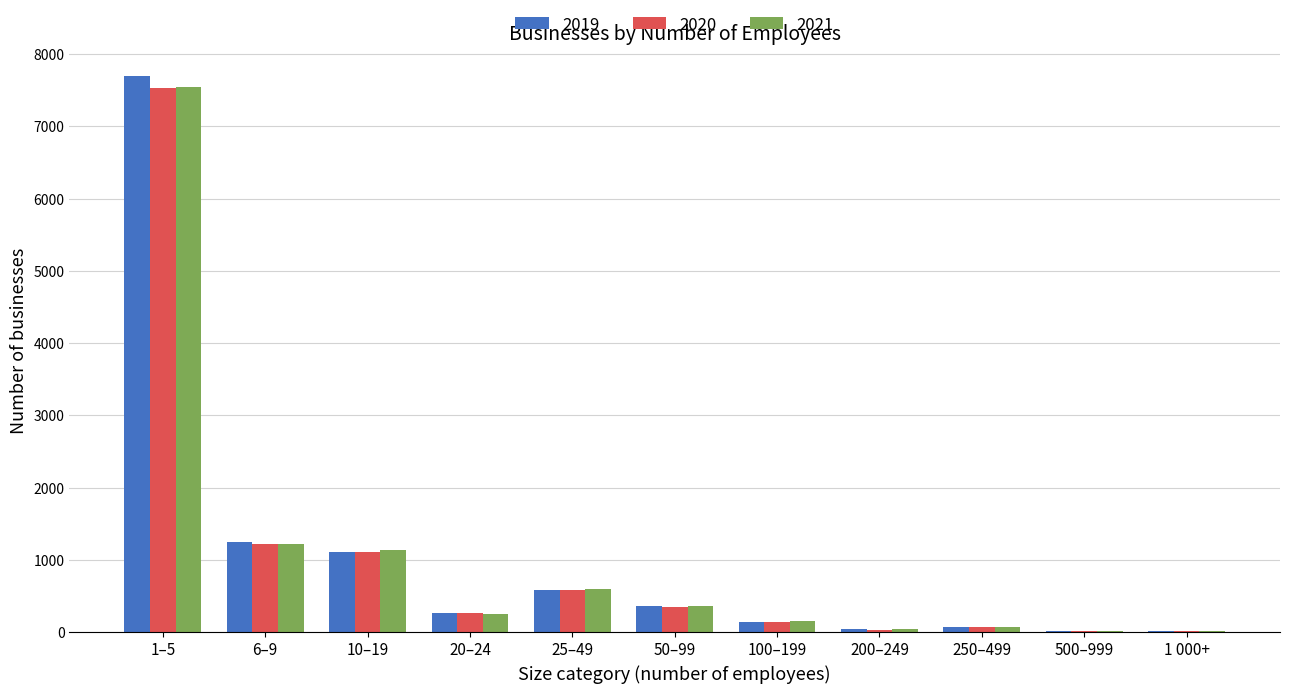

At which label is 2021 closest to 3775?

6–9